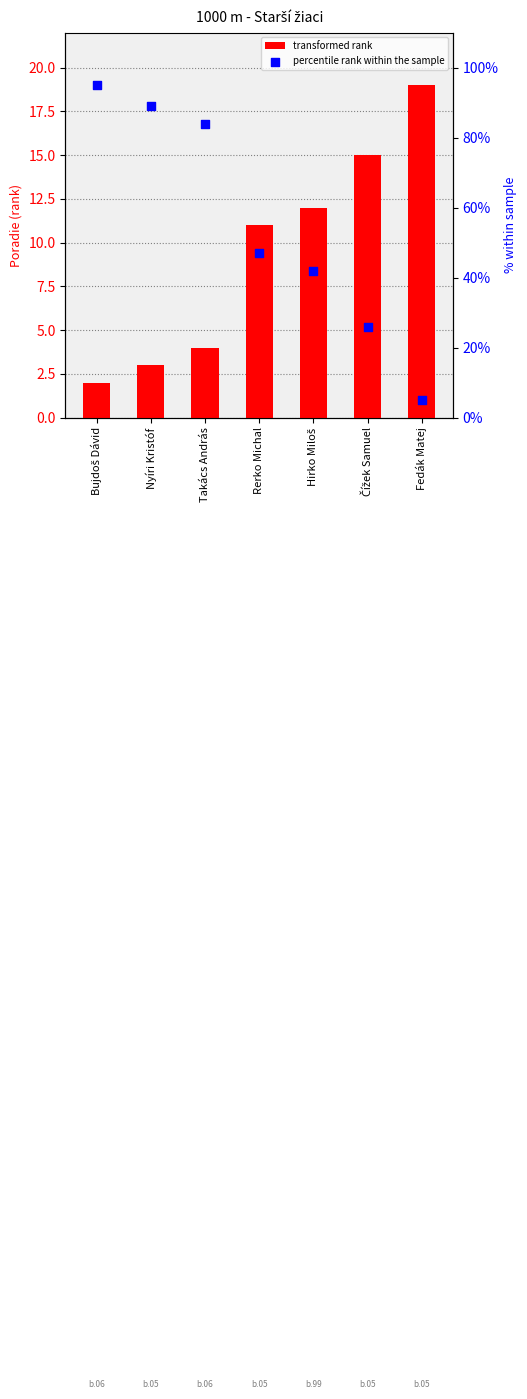

At which category is the sum across all series the highest?

Bujdoš Dávid